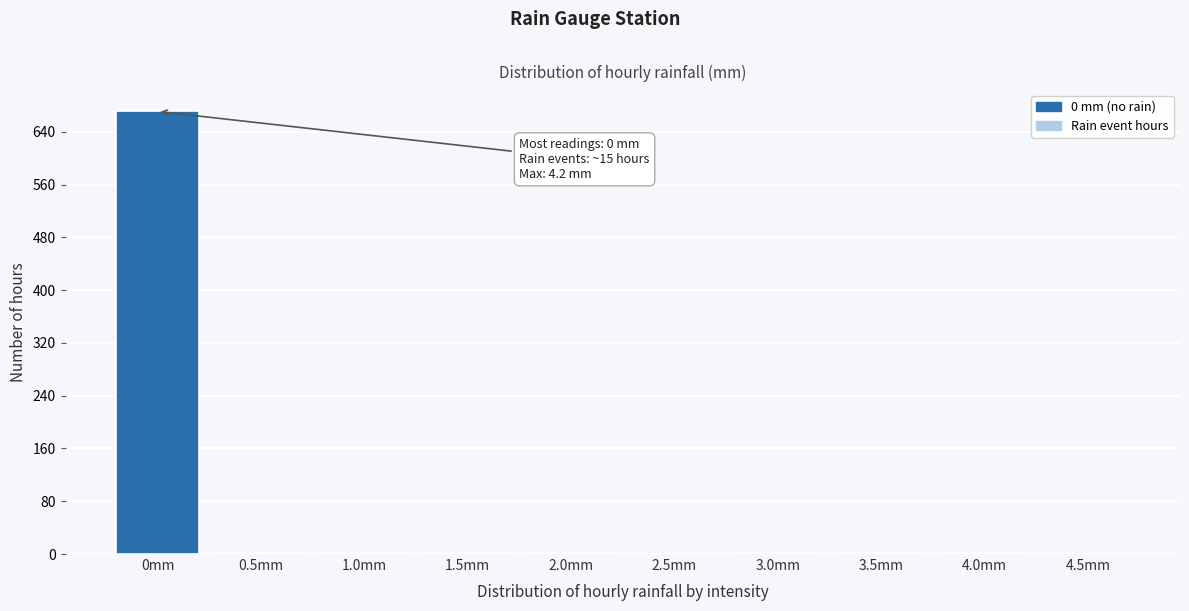

Which label corresponds to the largest value in the chart?

0mm